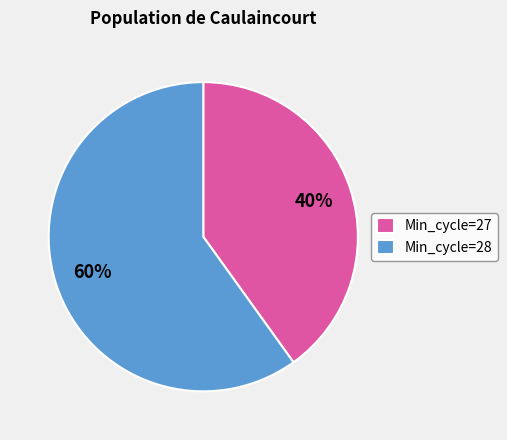

Which category has the smallest portion of the pie?

Min_cycle=27